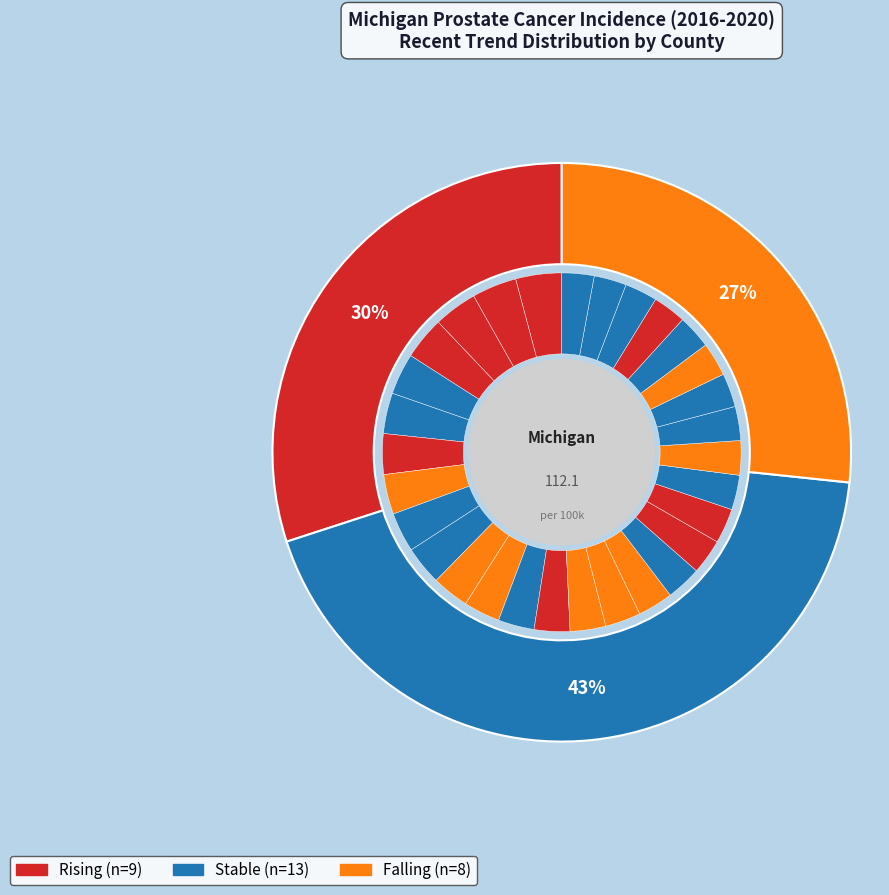

How many segments does this pie chart have?

3